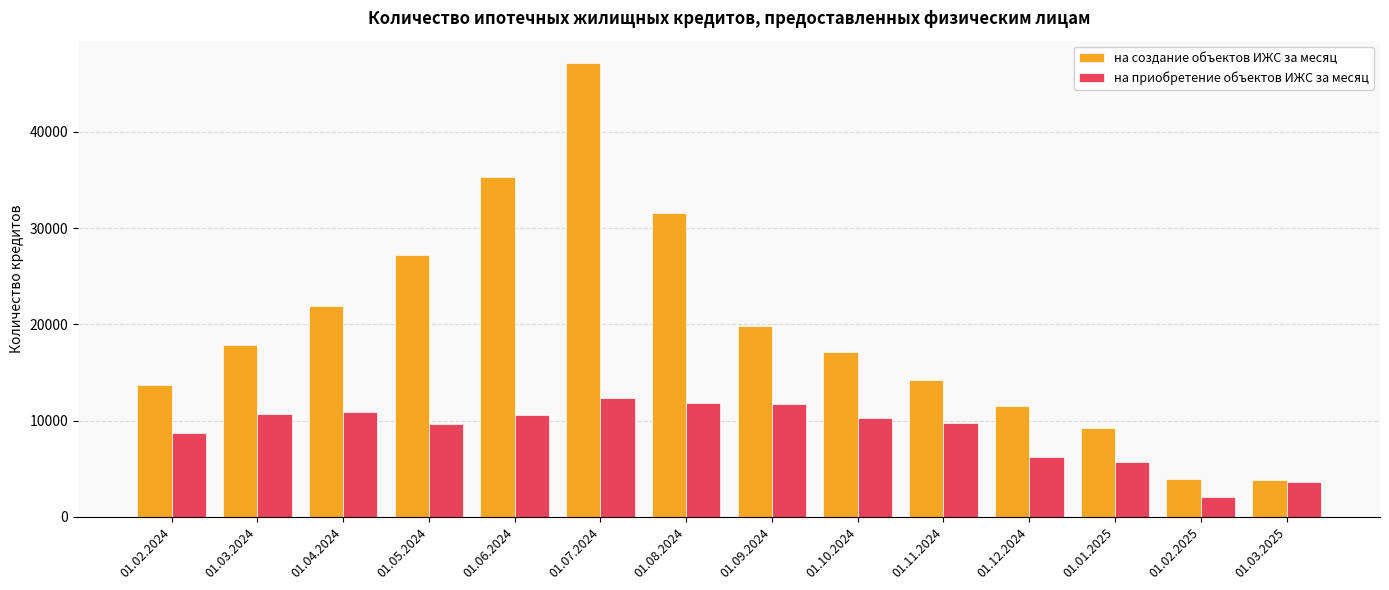

Is the value of на создание объектов ИЖС за месяц at 01.01.2025 greater than the value of на приобретение объектов ИЖС за месяц at 01.12.2024?

Yes